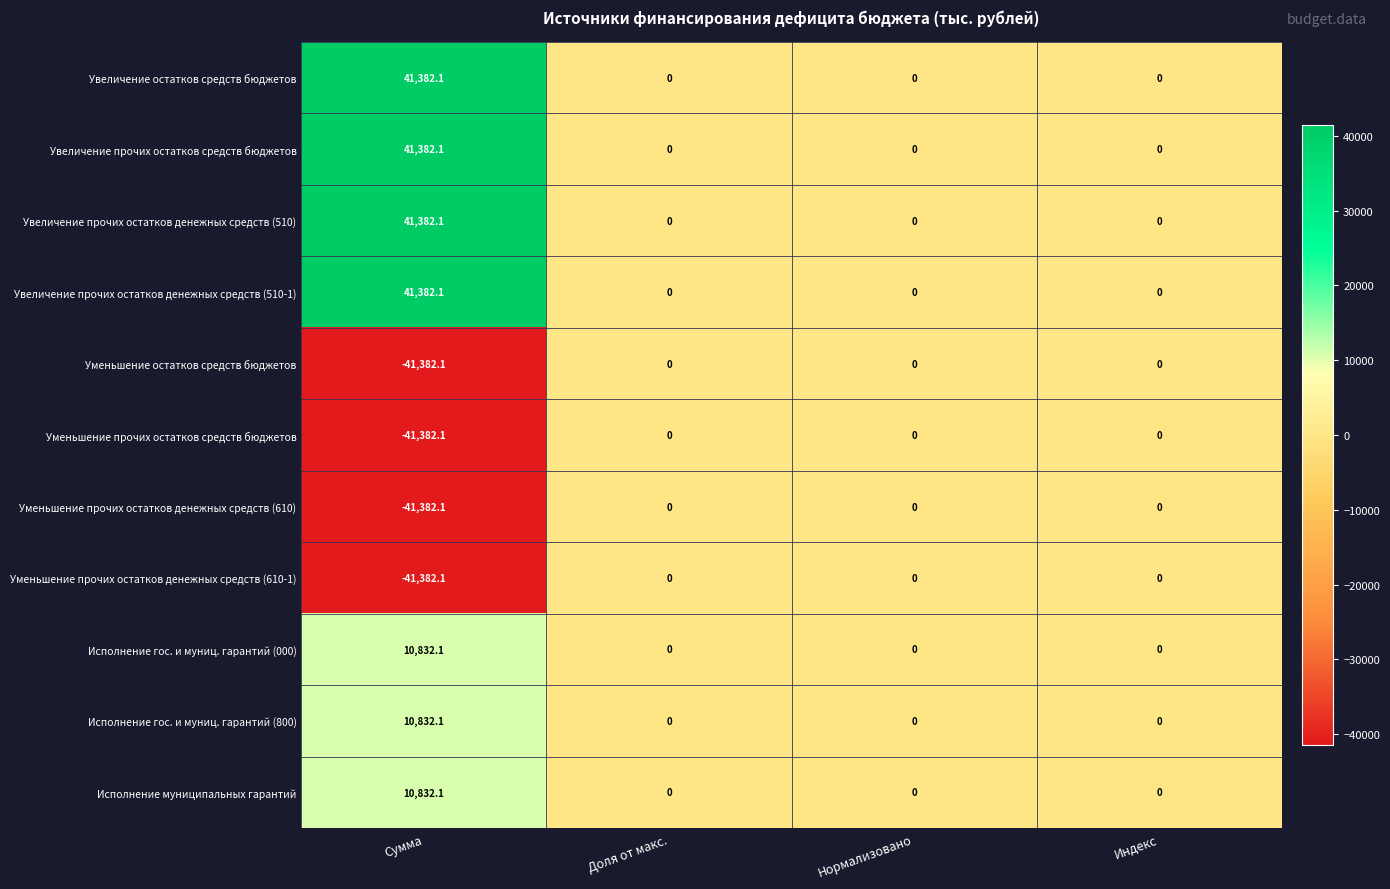

Is the value of Уменьшение прочих остатков денежных средств (610) at Сумма greater than the value of Уменьшение прочих остатков средств бюджетов at Доля от макс.?

No